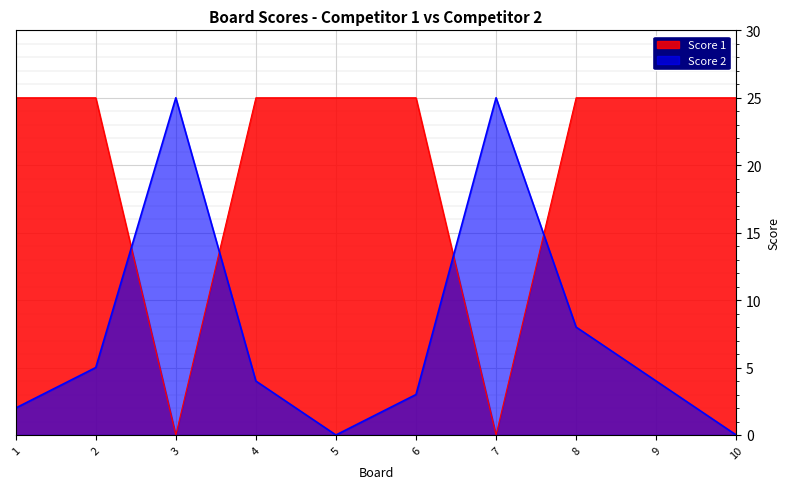

In Score 1, how many points are lower than both neighbors (excluding endpoints)?

2